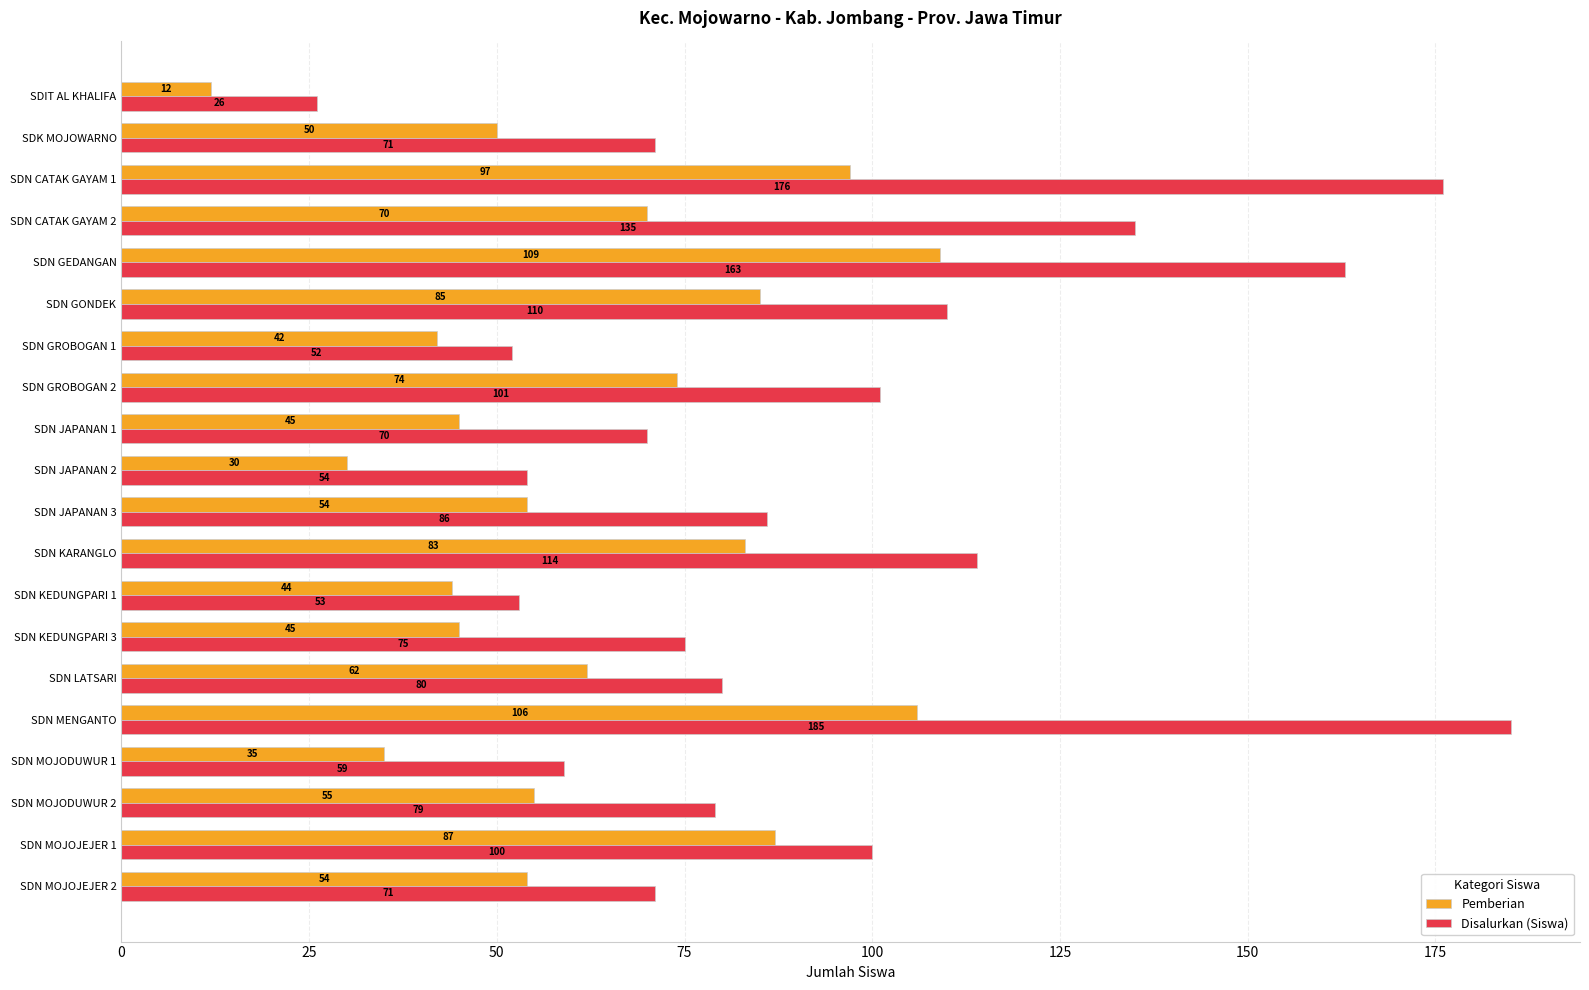

What are all the series names shown in the legend?

Pemberian, Disalurkan (Siswa)